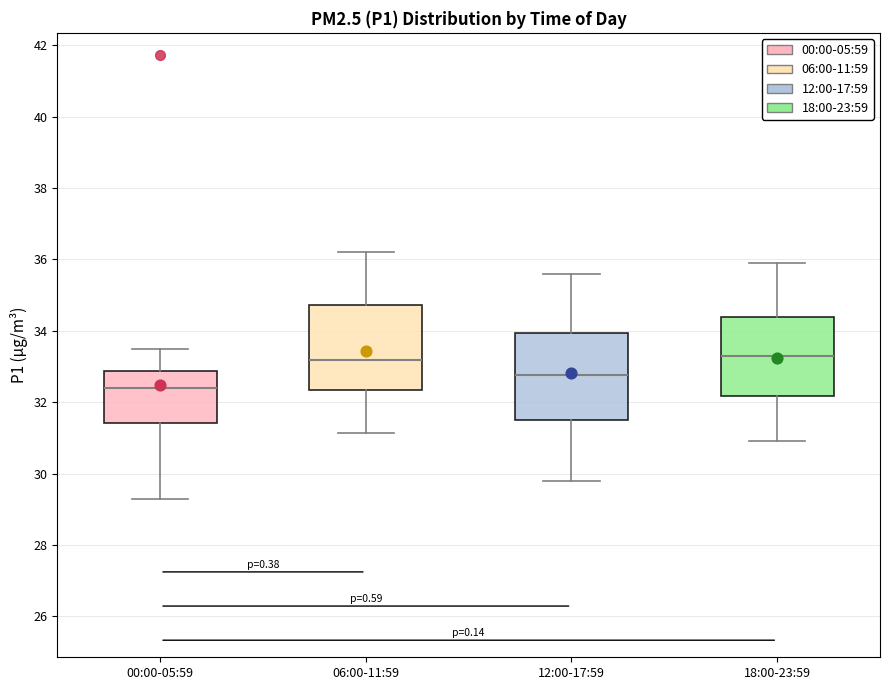

Reading left to right, read every box against the y-axis: the position of its median line, the range the box covers, and the ends of its whiskers. The values are not printed on the chart, so give them approximately, as read against the axis.

00:00-05:59: median 32.4, box 31.4 to 32.8, whiskers 29.4 to 33.6
06:00-11:59: median 33.2, box 32.4 to 34.8, whiskers 31.2 to 36.2
12:00-17:59: median 32.8, box 31.6 to 34.0, whiskers 29.8 to 35.6
18:00-23:59: median 33.4, box 32.2 to 34.4, whiskers 31.0 to 36.0